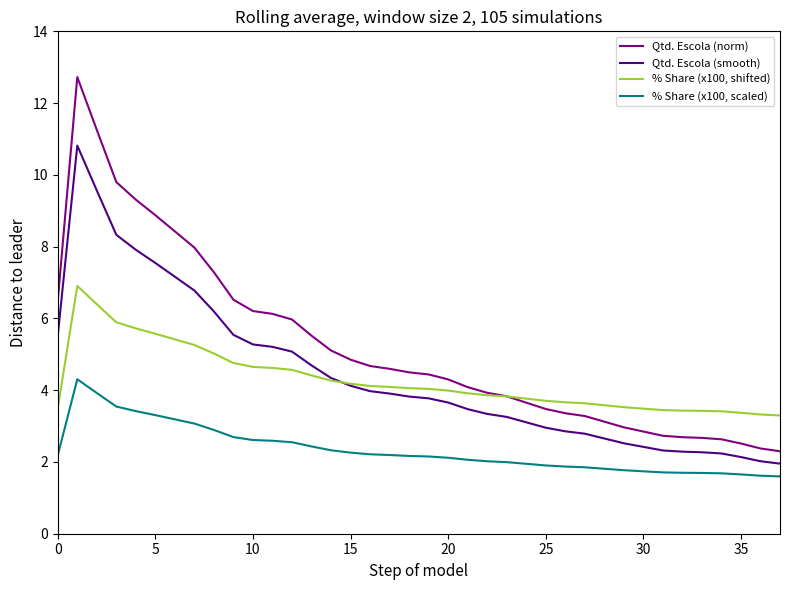

Count the number of categories in the chart.

38